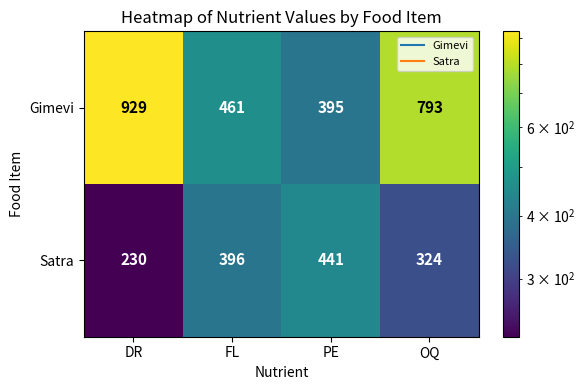

True or false: Gimevi has a value of 395 at PE.

True